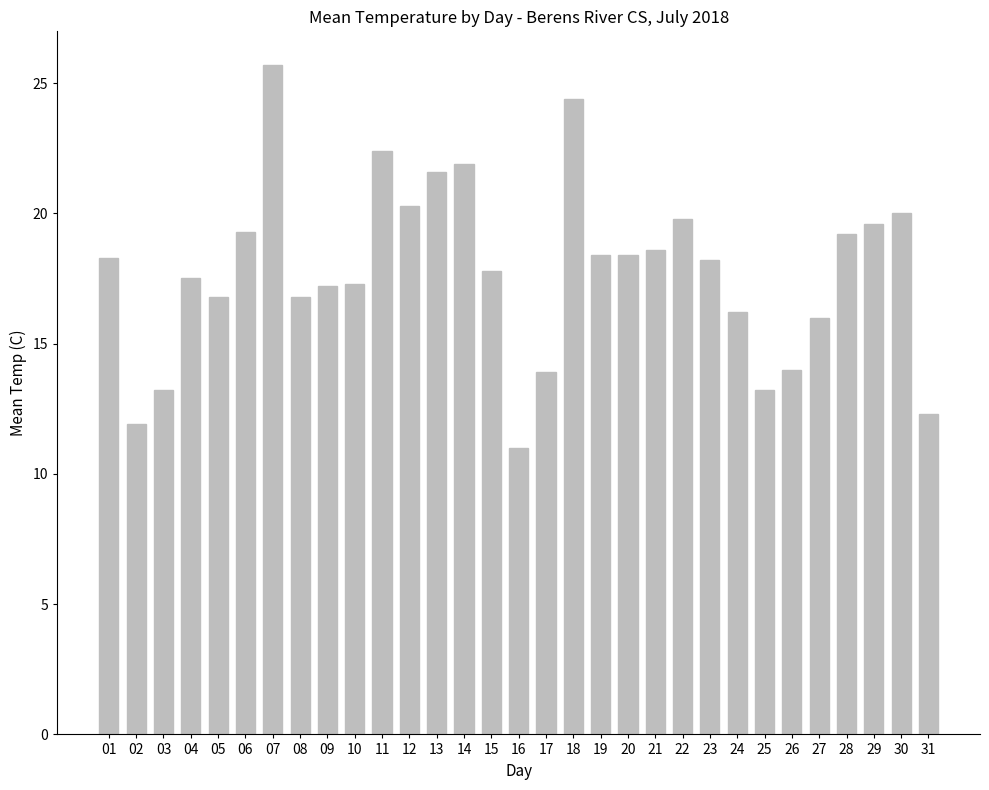

What is the minimum value shown in the chart?

11.0